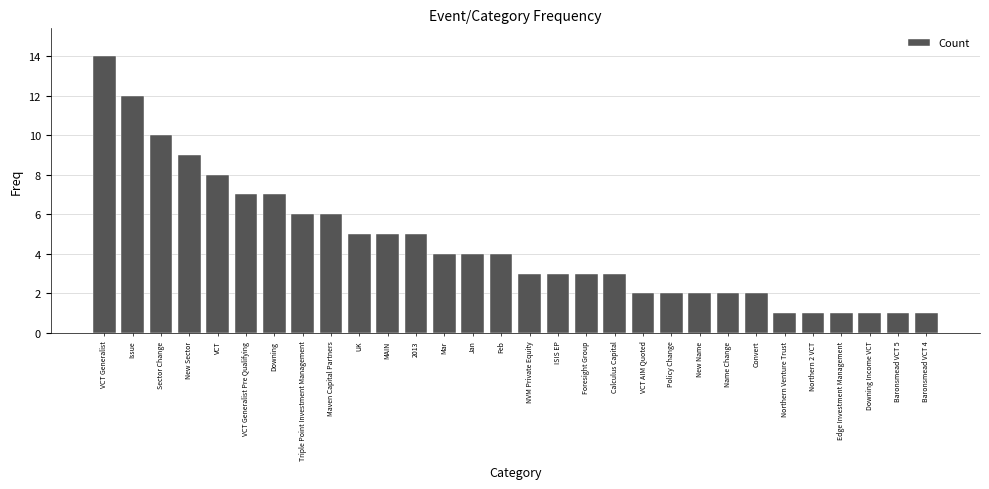

True or false: the data shows 12 at Issue.

True